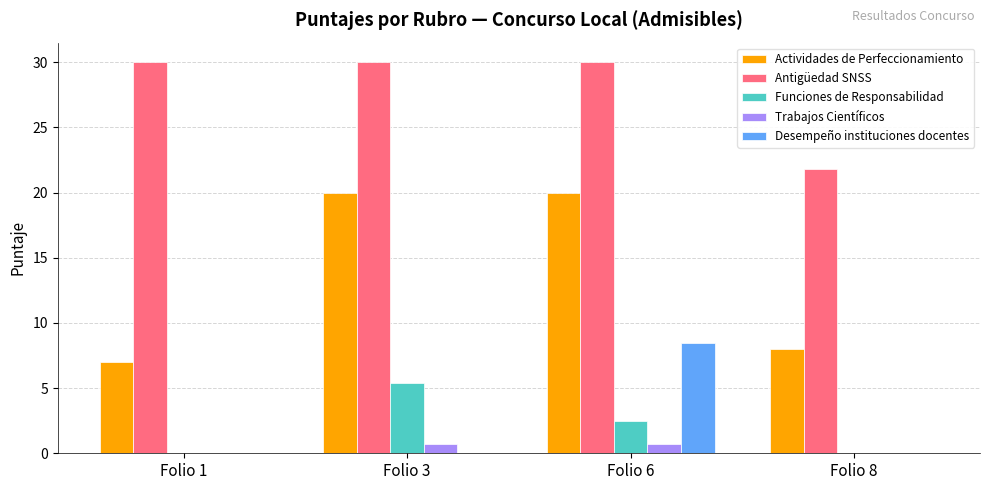

The Desempeño instituciones docentes series shows 0.0 at Folio 3. True or false?

True